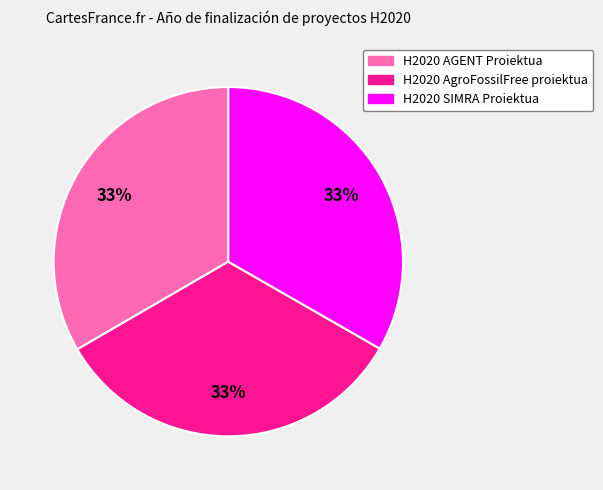

The H2020 AGENT Proiektua slice represents 33% of the pie. True or false?

True